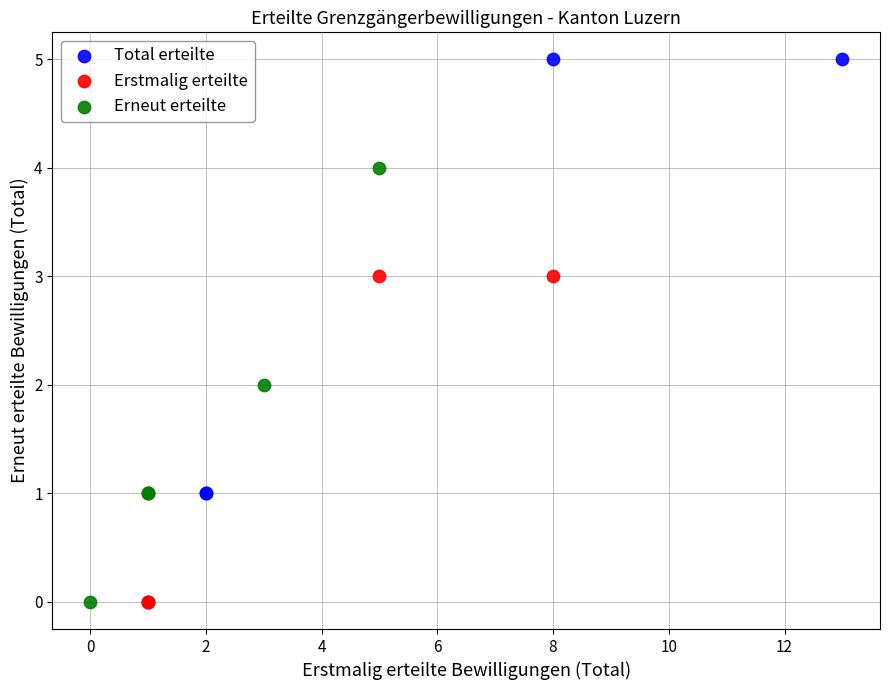

Which series contains the highest Y value?

Total erteilte